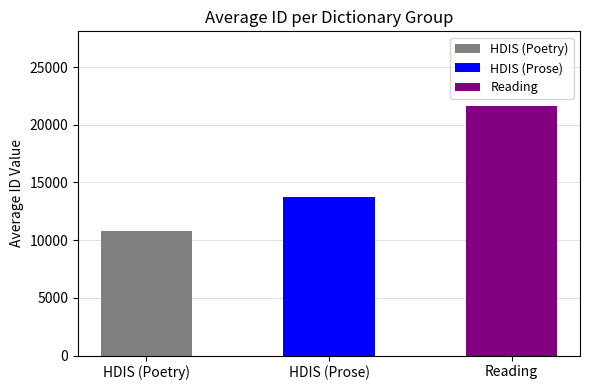

Is it true that the value at Empire and Inhabitants is 4385?

False